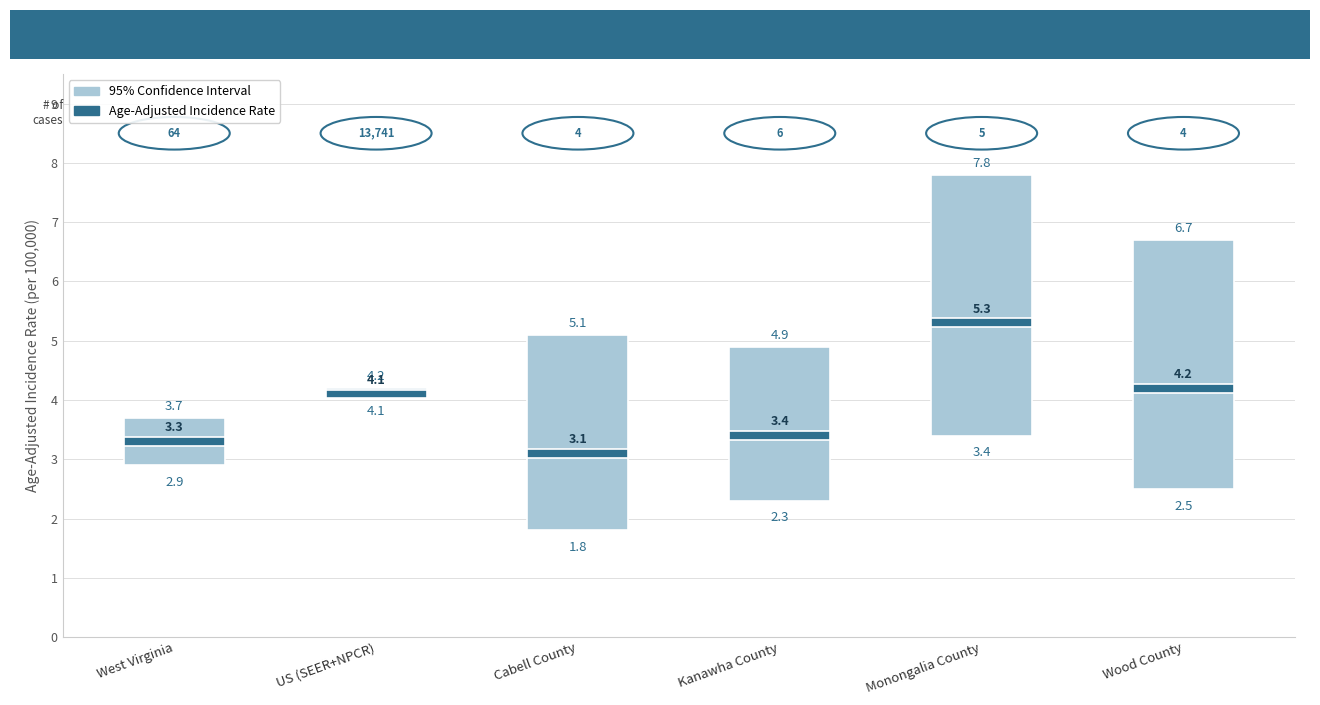

Rank the categories by 95% Confidence Interval value from lowest to highest.

US (SEER+NPCR), West Virginia, Kanawha County, Cabell County, Wood County, Monongalia County